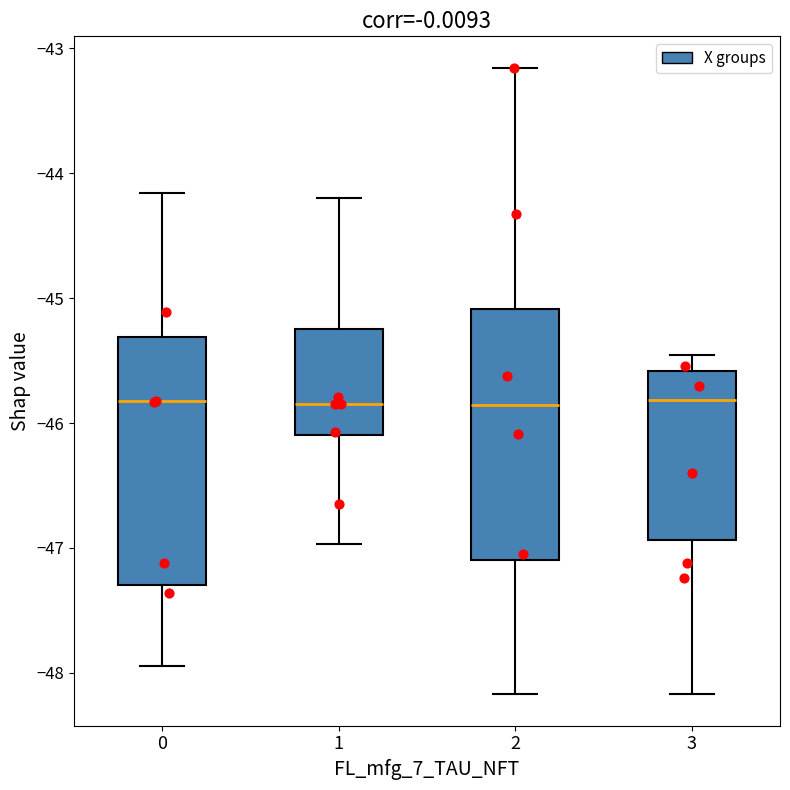

Where is the upper edge of the box at x = 3 on the y-axis? The values are not printed on the chart, so give them approximately, as read against the axis.

-45.6